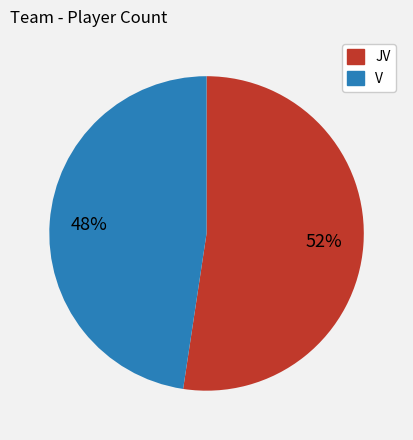

Approximately how many times larger is the value at JV compared to V?

1.1